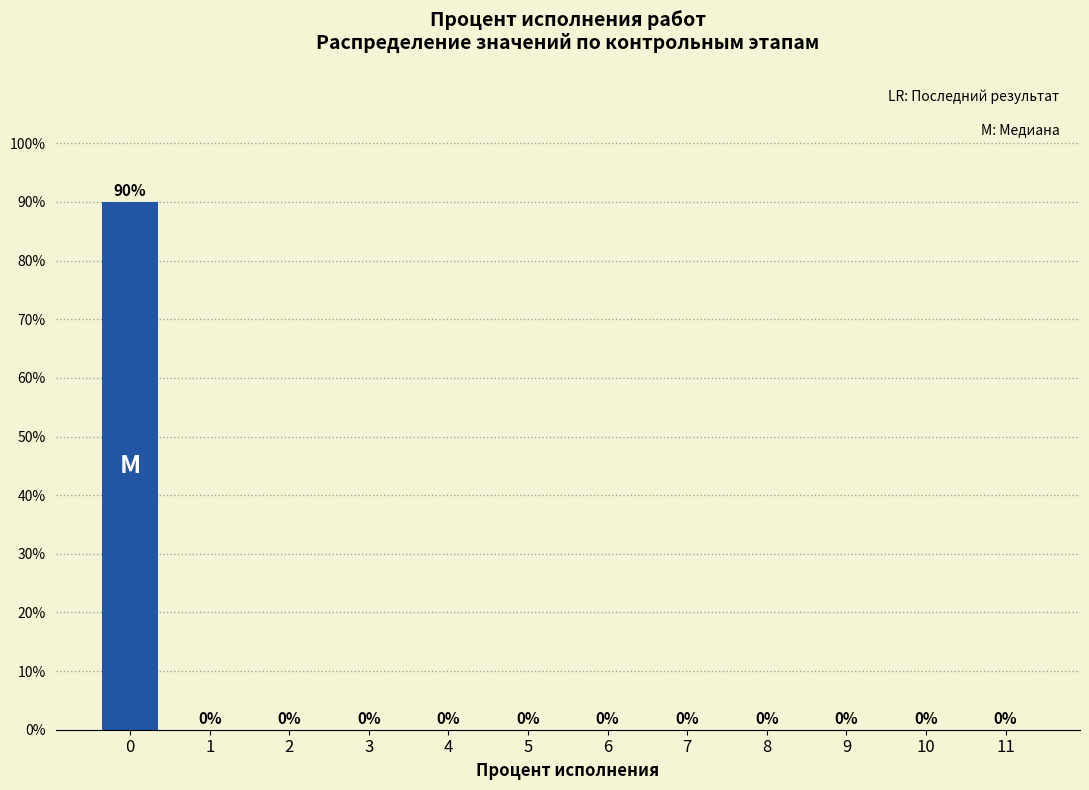

Reading left to right, what are all the values shown in this chart?

0=90	1=0	2=0	3=0	4=0	5=0	6=0	7=0	8=0	9=0	10=0	11=0